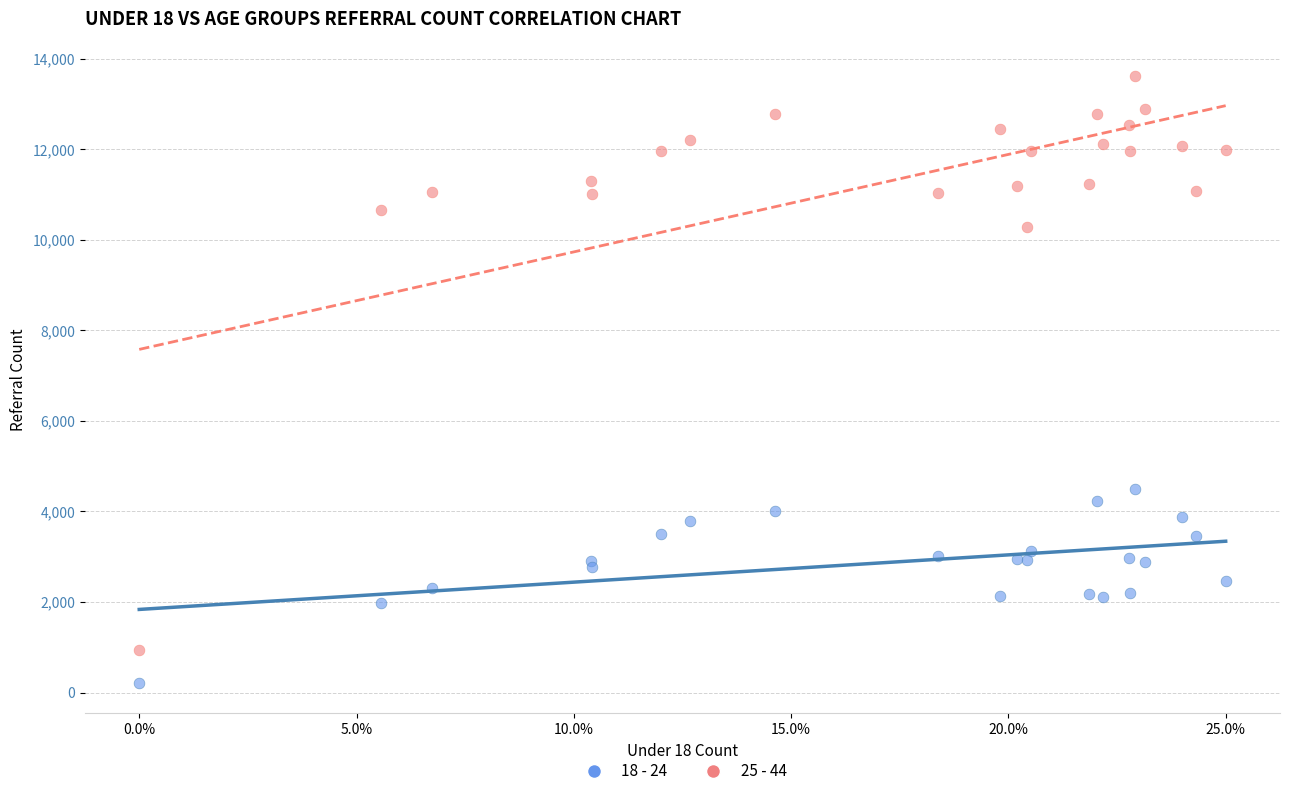

Which series reaches the maximum Y coordinate?

25 - 44